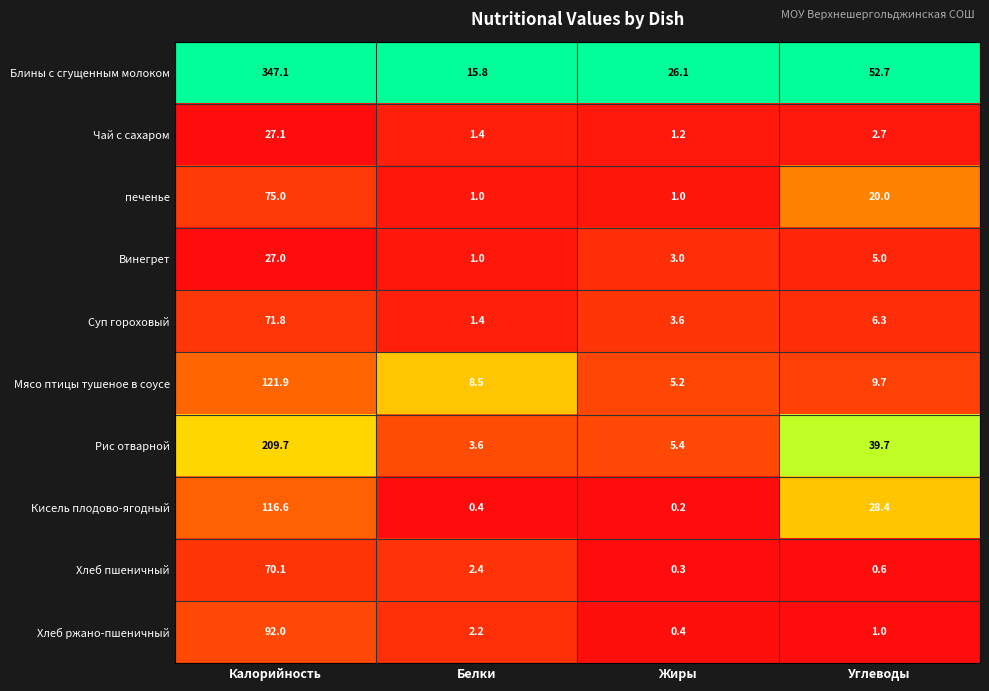

Is it true that Чай с сахаром equals 1.2 at Жиры?

True